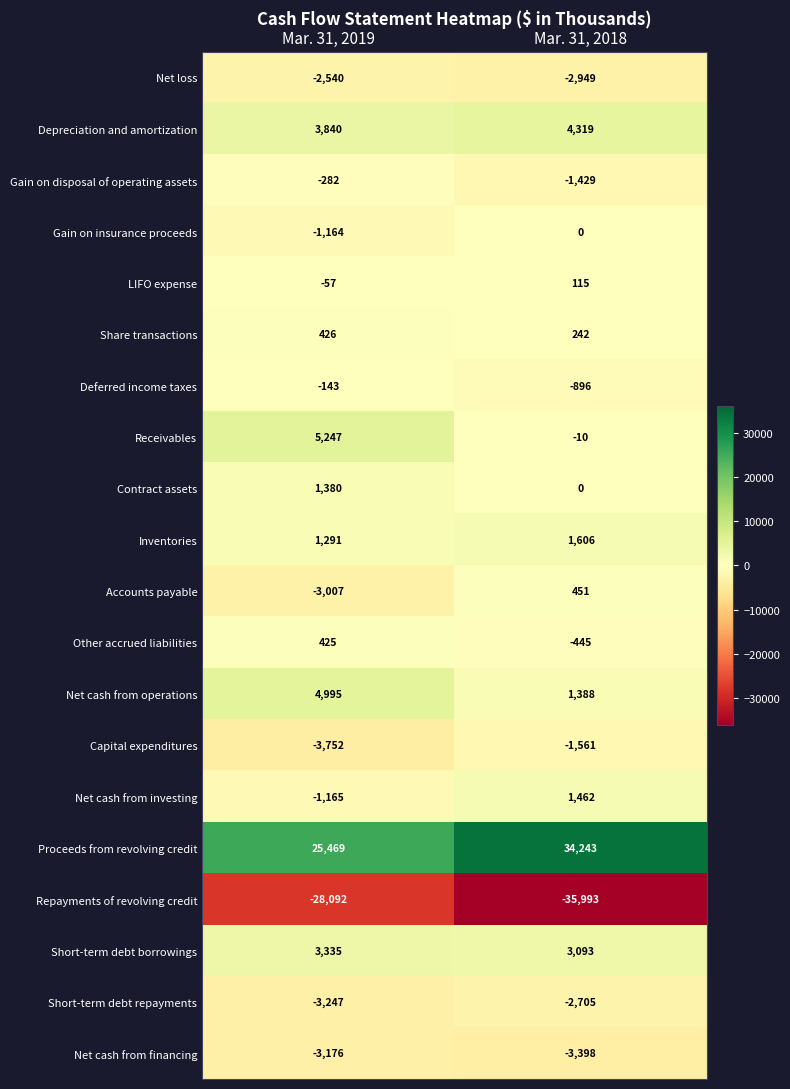

Rank the series by their maximum value, from highest to lowest.

Proceeds from revolving credit, Receivables, Net cash from operations, Depreciation and amortization, Short-term debt borrowings, Inventories, Net cash from investing, Contract assets, Accounts payable, Share transactions, Other accrued liabilities, LIFO expense, Gain on insurance proceeds, Deferred income taxes, Gain on disposal of operating assets, Capital expenditures, Net loss, Short-term debt repayments, Net cash from financing, Repayments of revolving credit